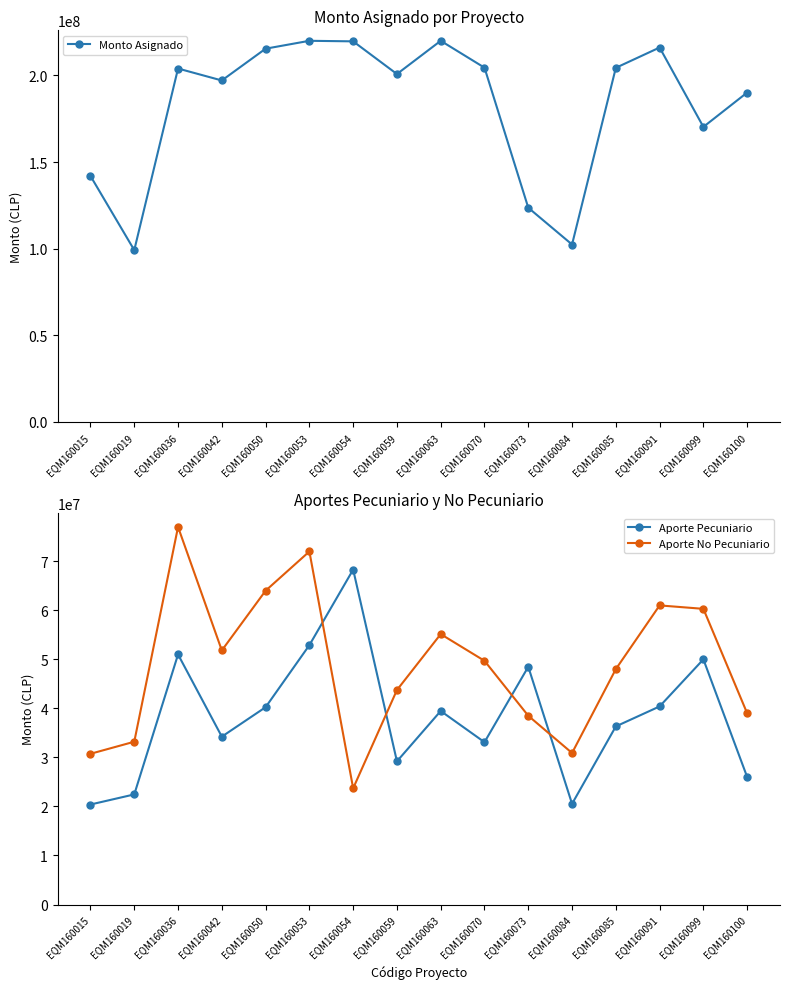

The Aporte No Pecuniario series shows 43262892.1 at EQM160019. True or false?

False